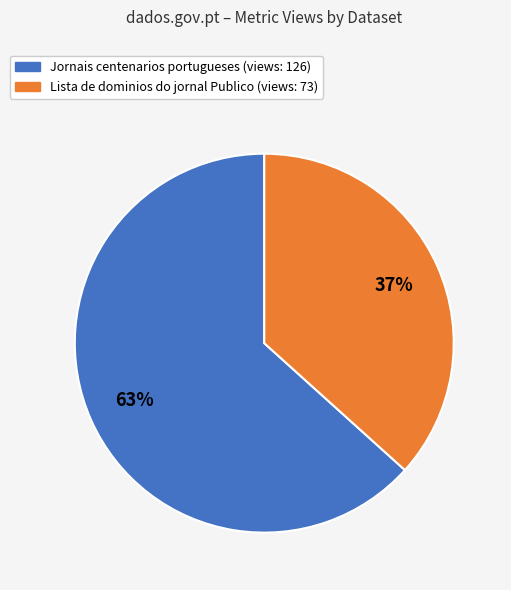

To the nearest percent, what is the average slice percentage?

50%